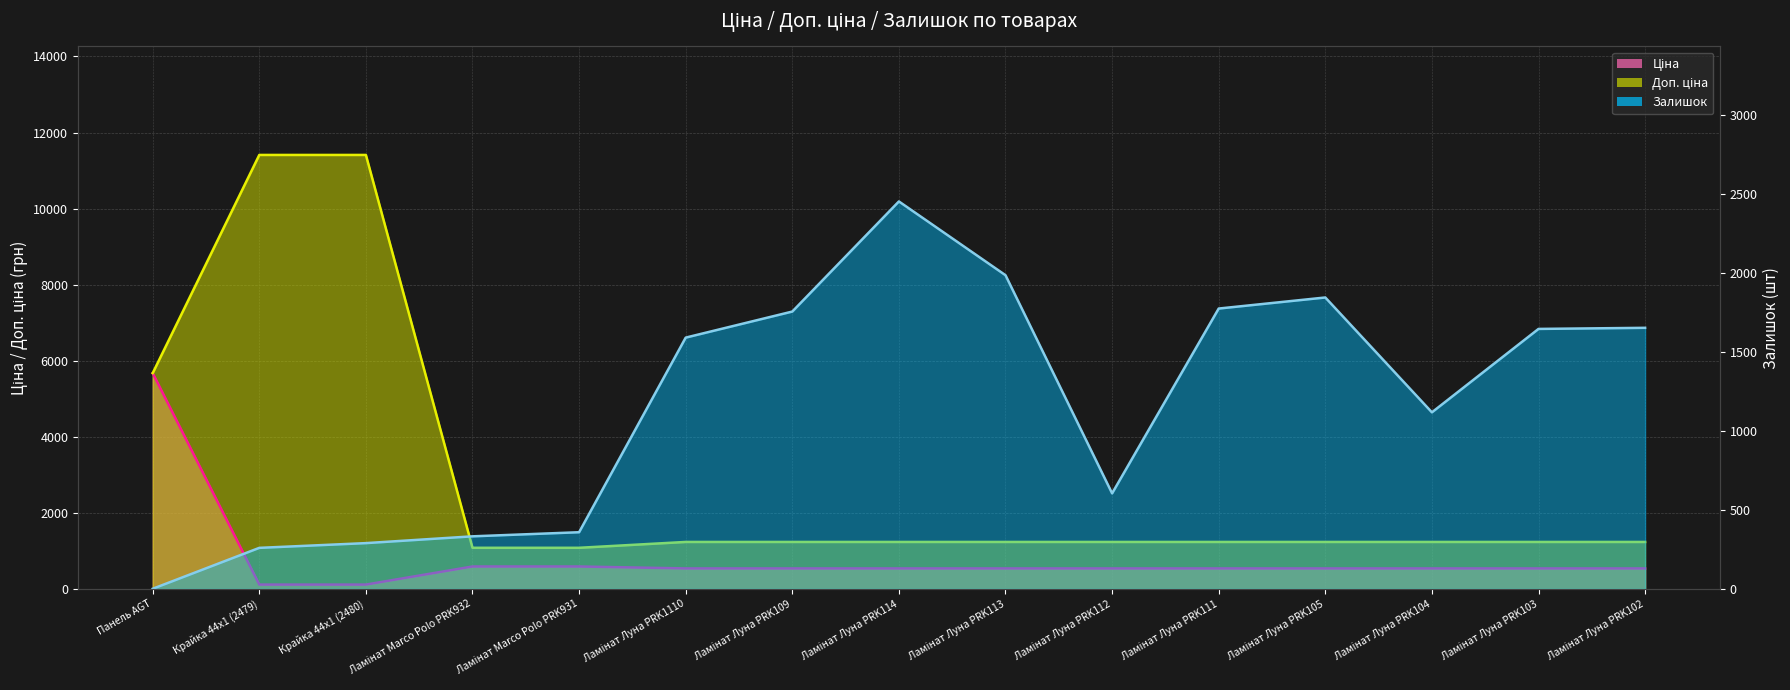

Reading right to left, what are all the values shown in this chart?

Ціна: 539.0	539.0	539.0	539.0	539.0	539.0	539.0	539.0	539.0	539.0	589.9	589.9	114.1	114.1	5673.8
Доп. ціна: 1235.4	1235.4	1235.4	1235.4	1235.4	1235.4	1235.4	1235.4	1235.4	1235.4	1081.7	1081.7	11410.0	11410.0	5673.8
Залишок: 1653.0	1646.0	1118.0	1845.0	1775.0	605.0	1986.0	2453.0	1756.0	1591.0	359.0	333.0	290.0	260.0	1.0